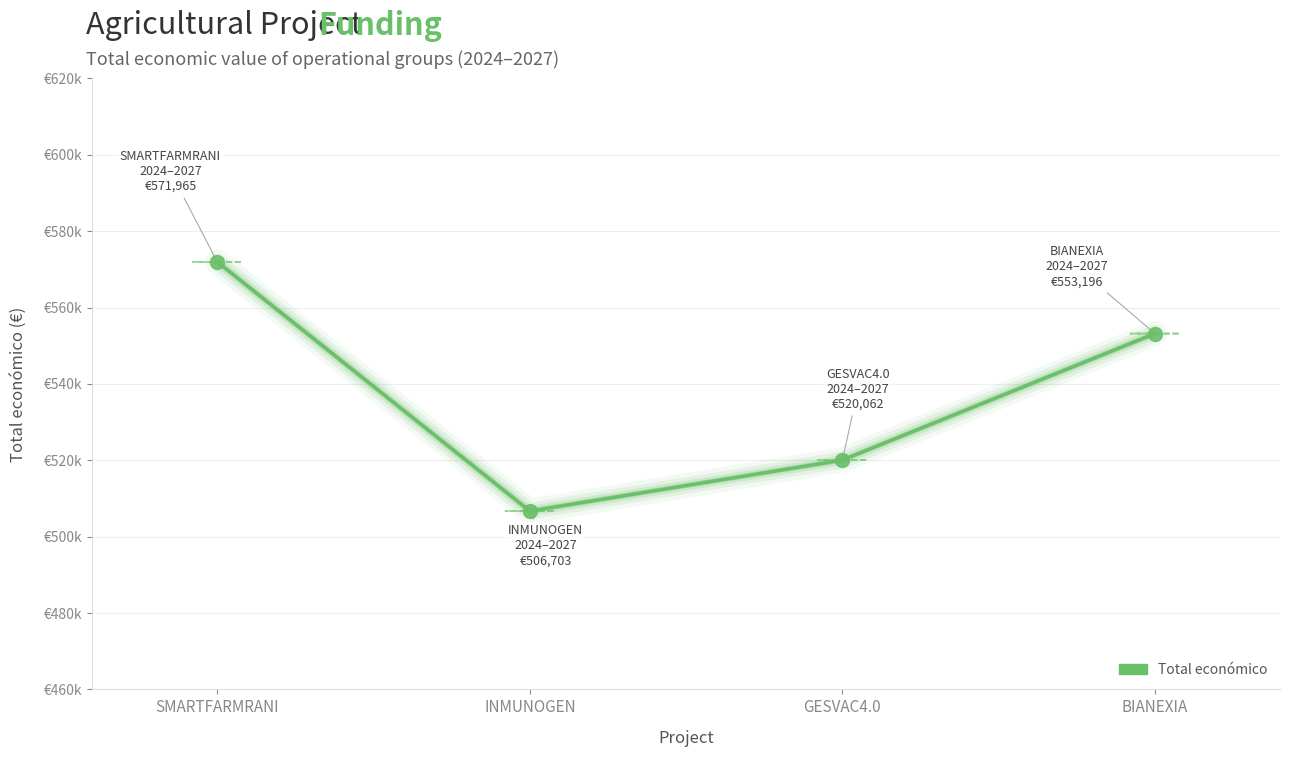

How many values are below 553196?

2